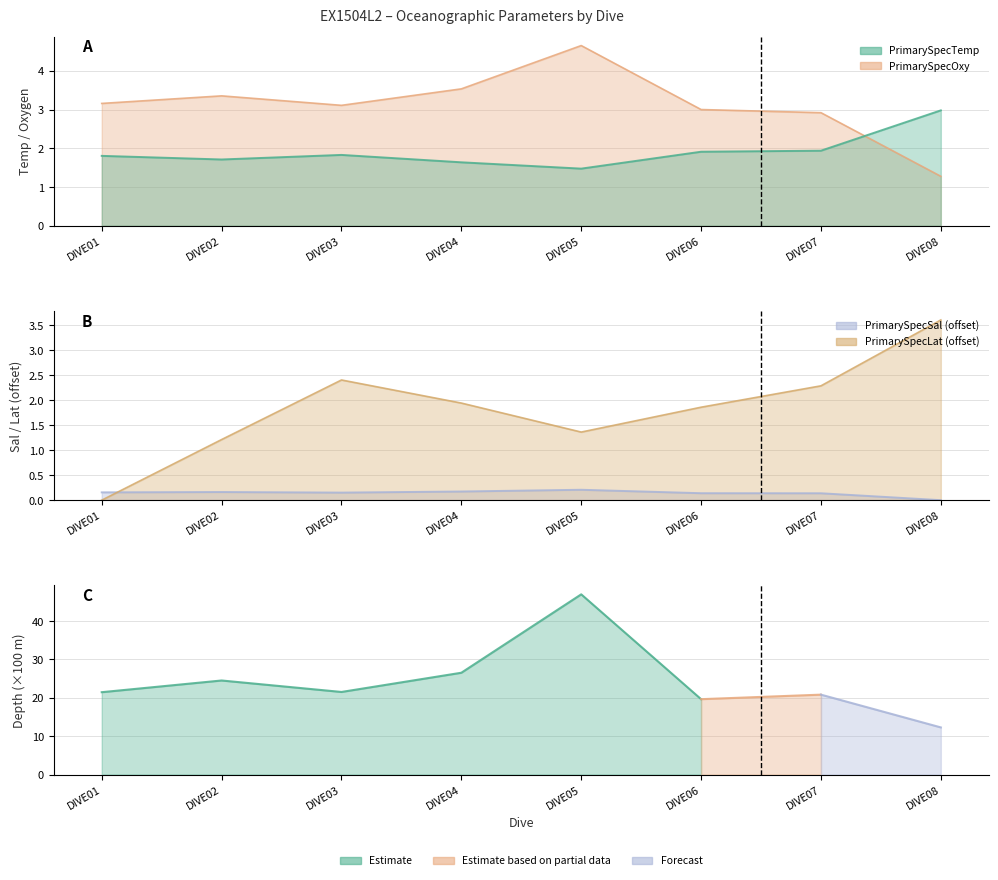

Between which two adjacent categories do PrimarySpecOxy and PrimarySpecLat first intersect?

DIVE07 and DIVE08